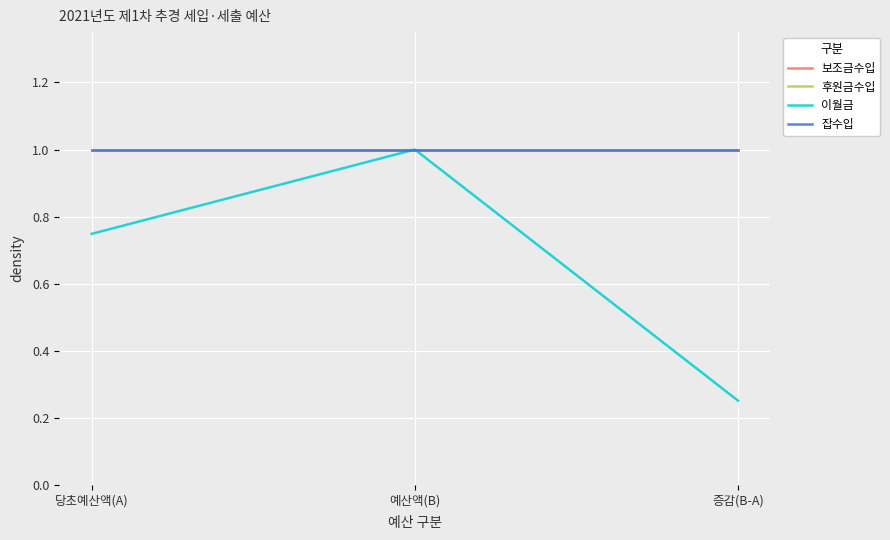

Between 예산액(B) and 당초예산액(A), which is larger?

예산액(B)